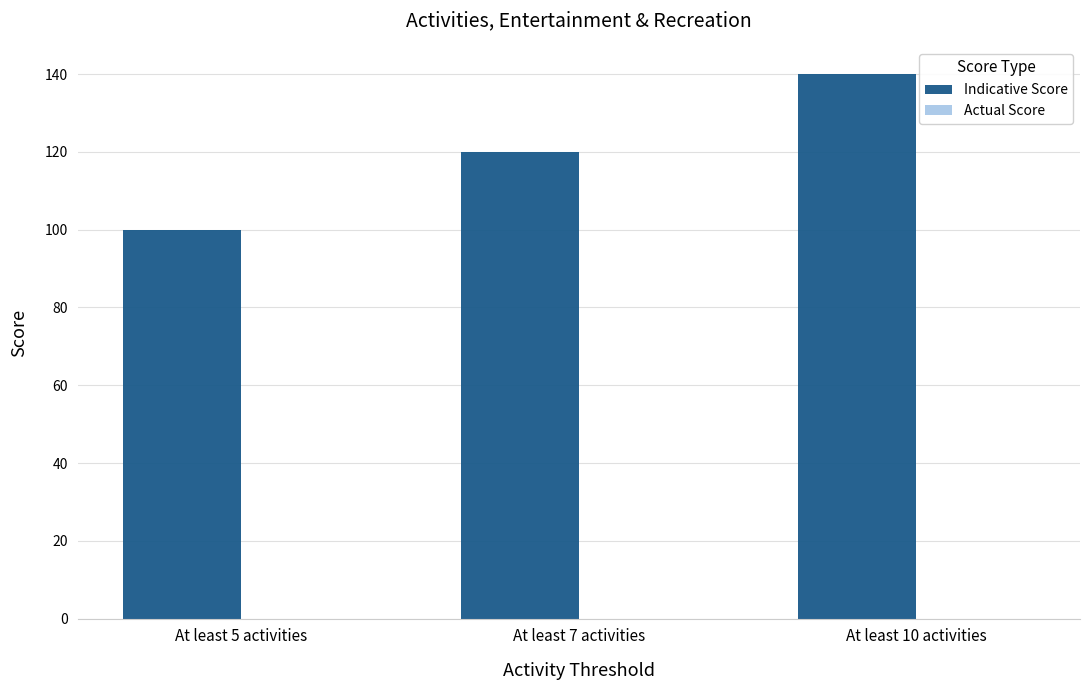

Reading right to left, list all the values displayed in this chart.

At least 10 activities=140	At least 7 activities=120	At least 5 activities=100